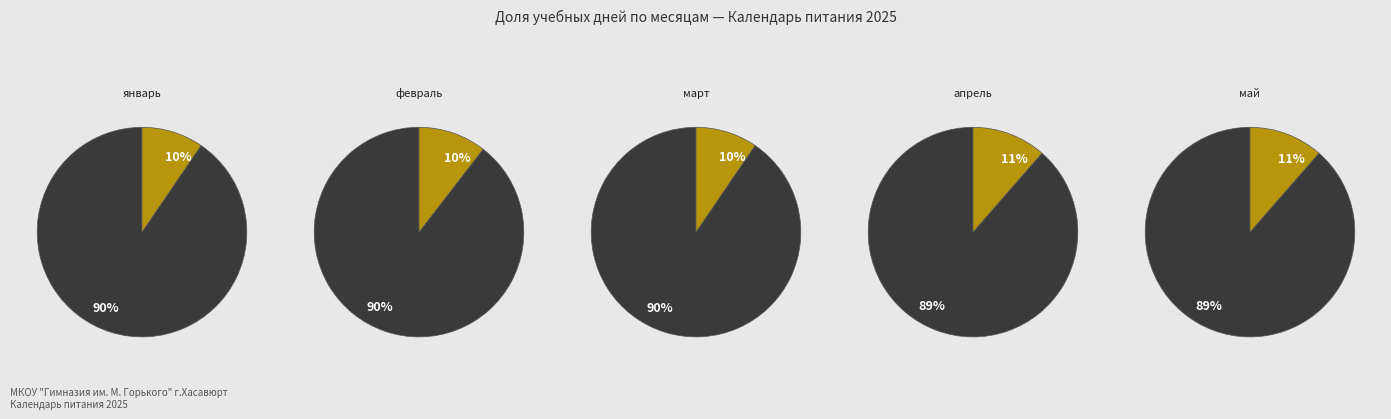

How many slices are in this pie chart?

10